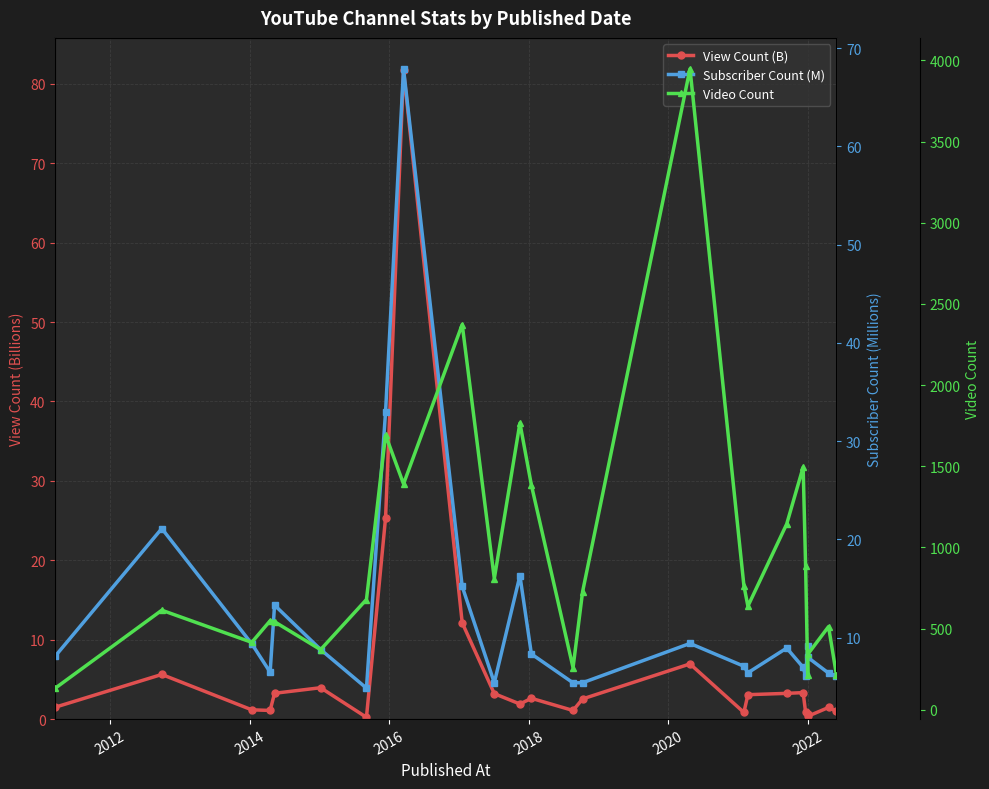

What is the minimum value shown in the chart?

0.2